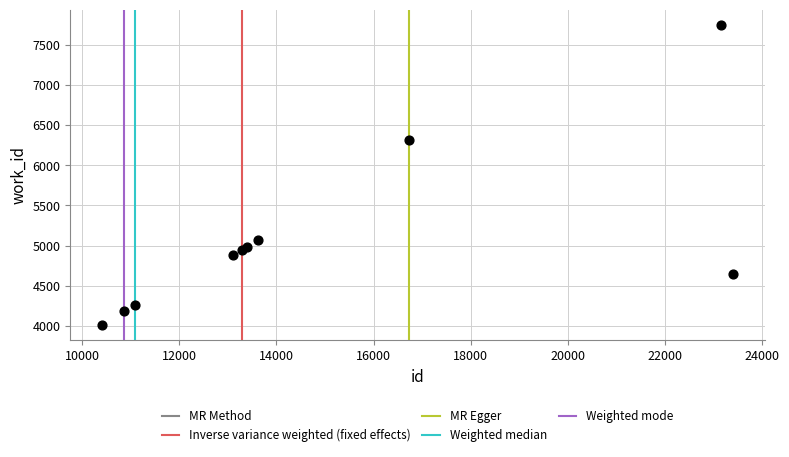

What is the average Y value?

5106